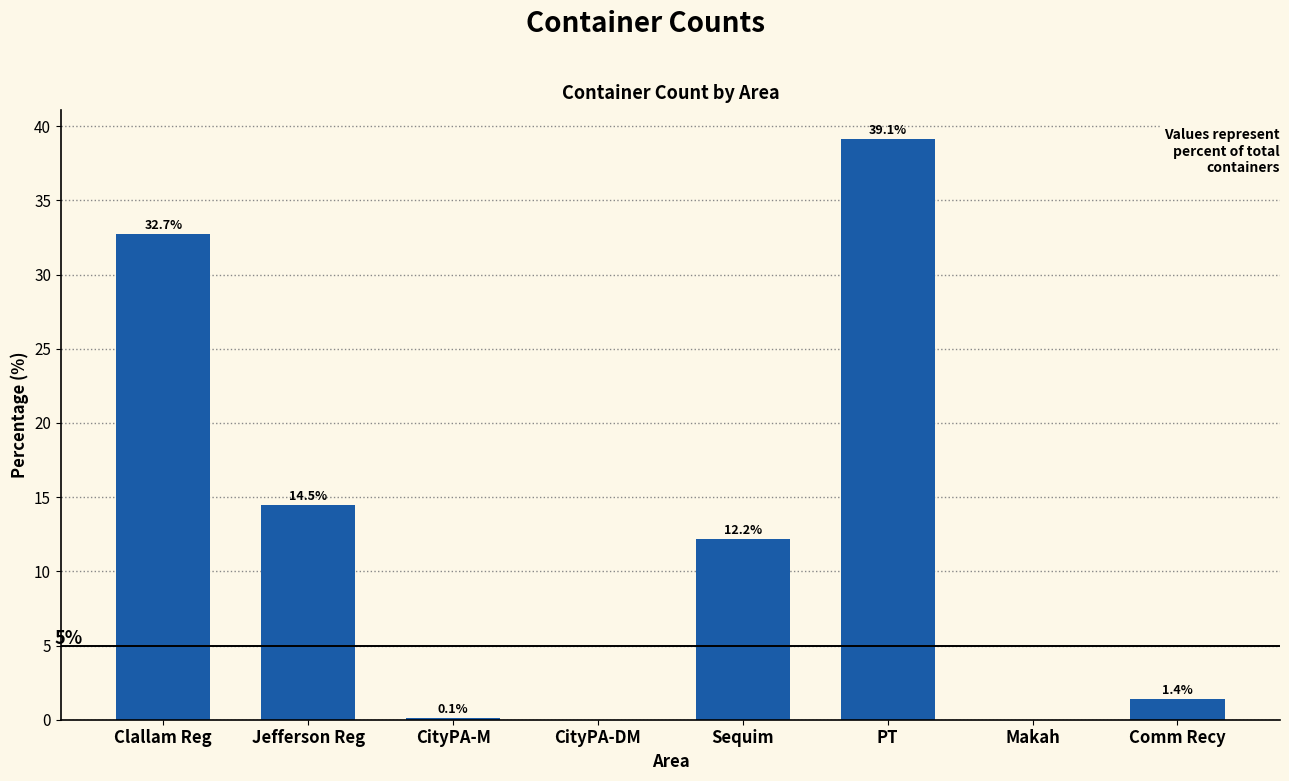

What is the sum of all values?

100.0